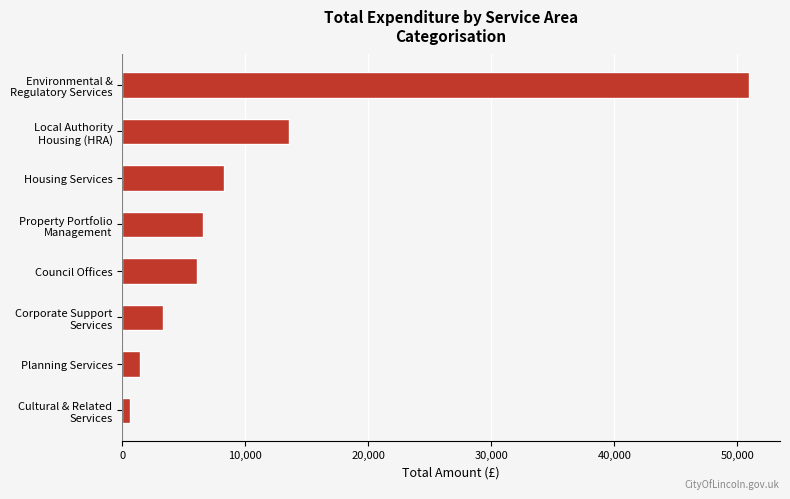

How many series are shown in this chart?

1